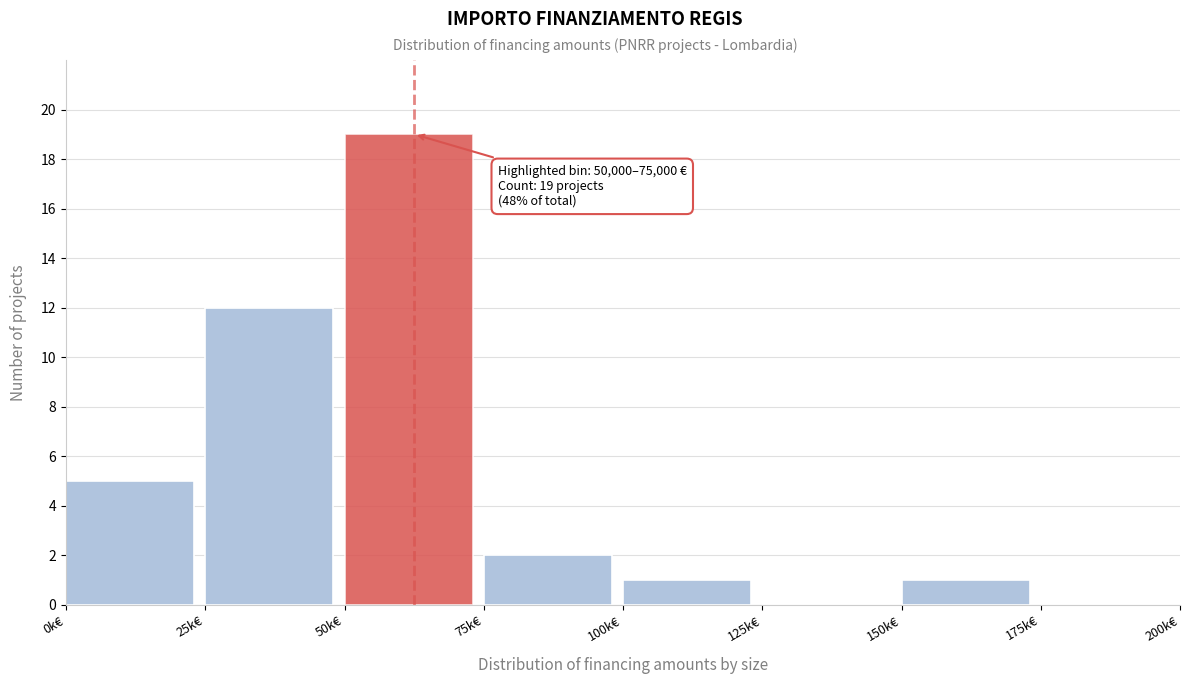

Reading left to right, list all the values displayed in this chart.

0k€=5	25k€=12	50k€=19	75k€=2	100k€=1	125k€=0	150k€=1	175k€=0